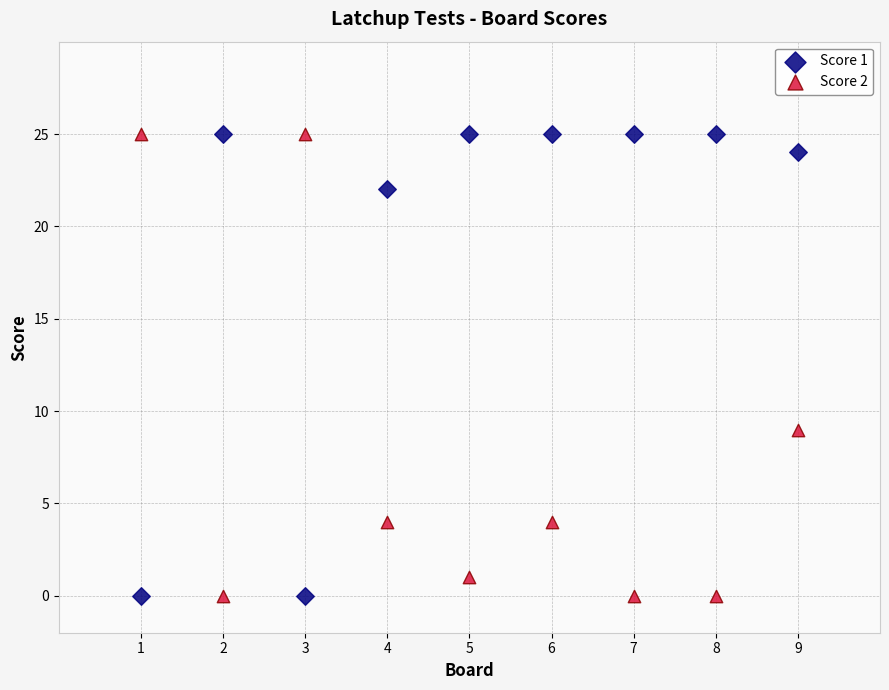

What is the X range (max minus min) for the scatter plot?

8